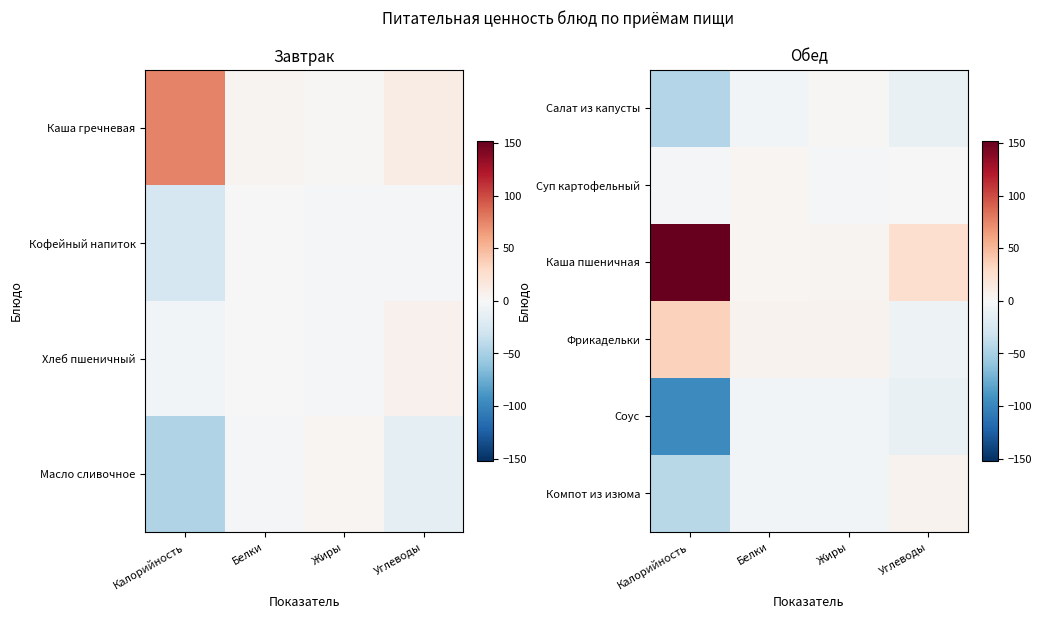

What is the difference between the maximum and minimum values in the Салат из капусты series?

46.6